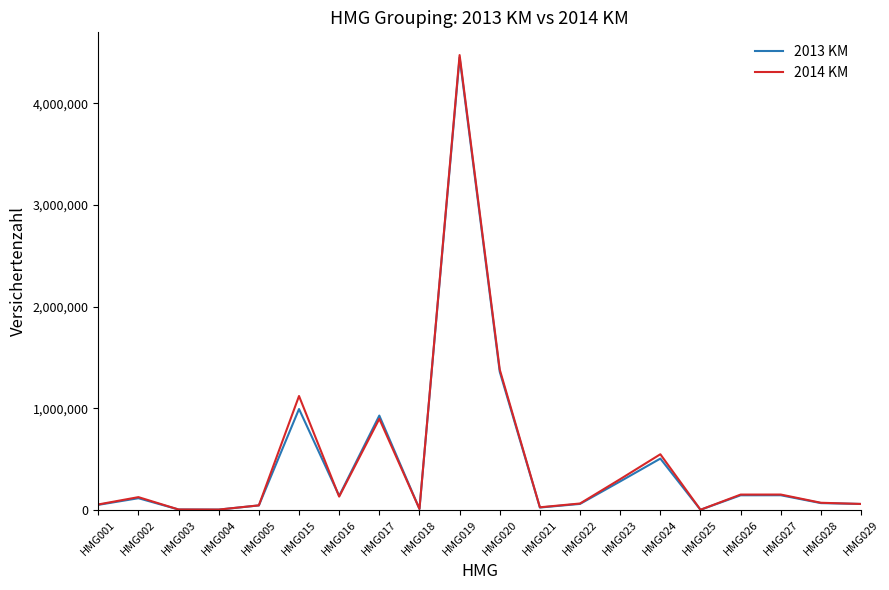

Which series has the widest spread of values?

2014 KM